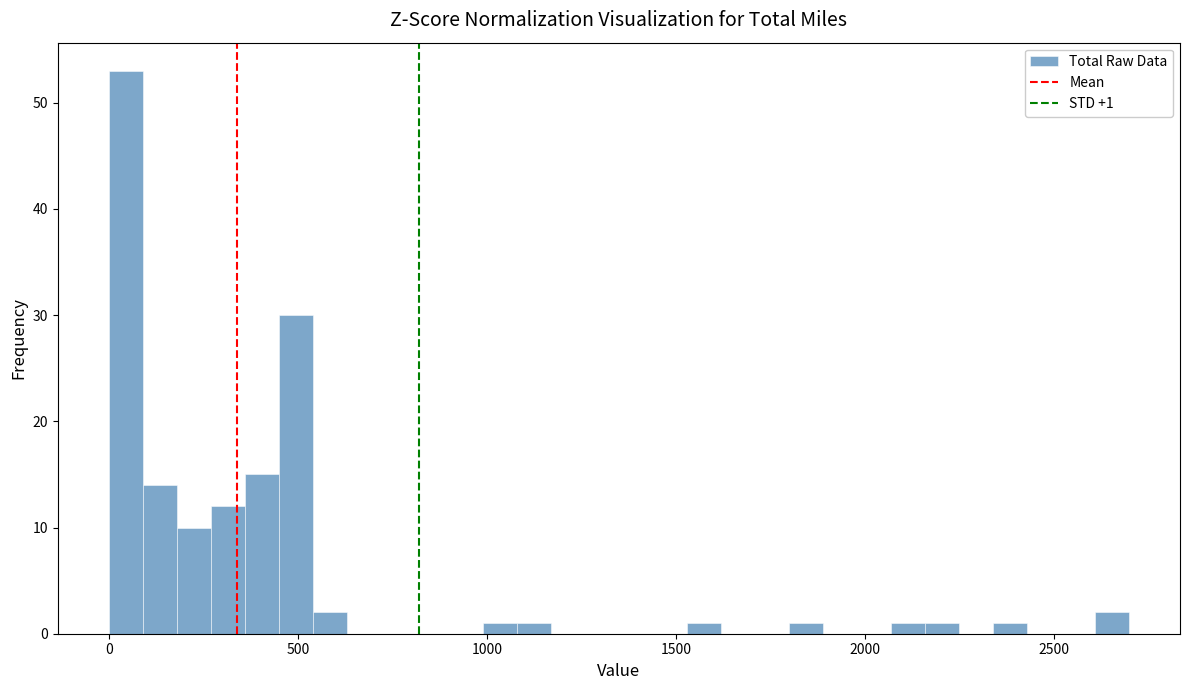

Read against the x-axis, roughly where is the centre of the tallest bar?

50